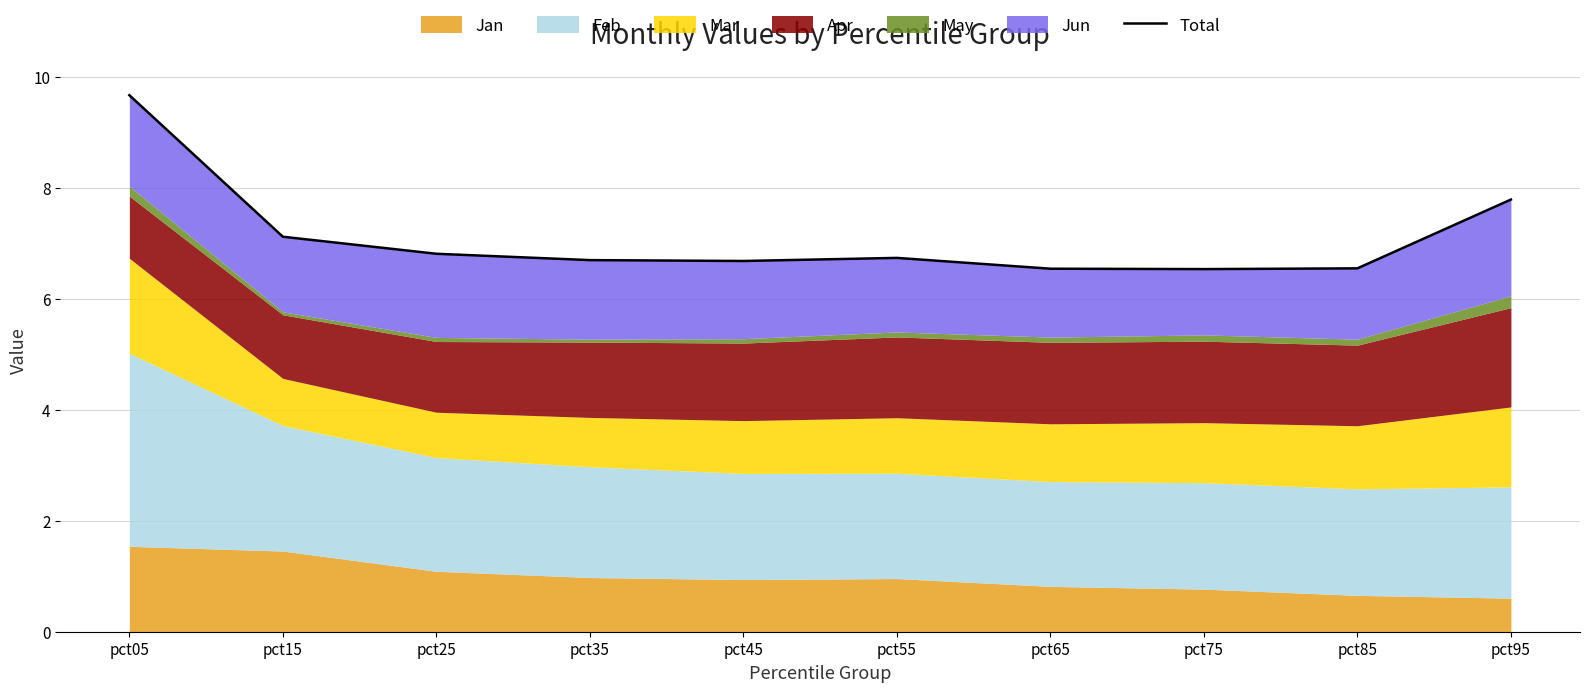

What is the approximate value at pct35?

6.7